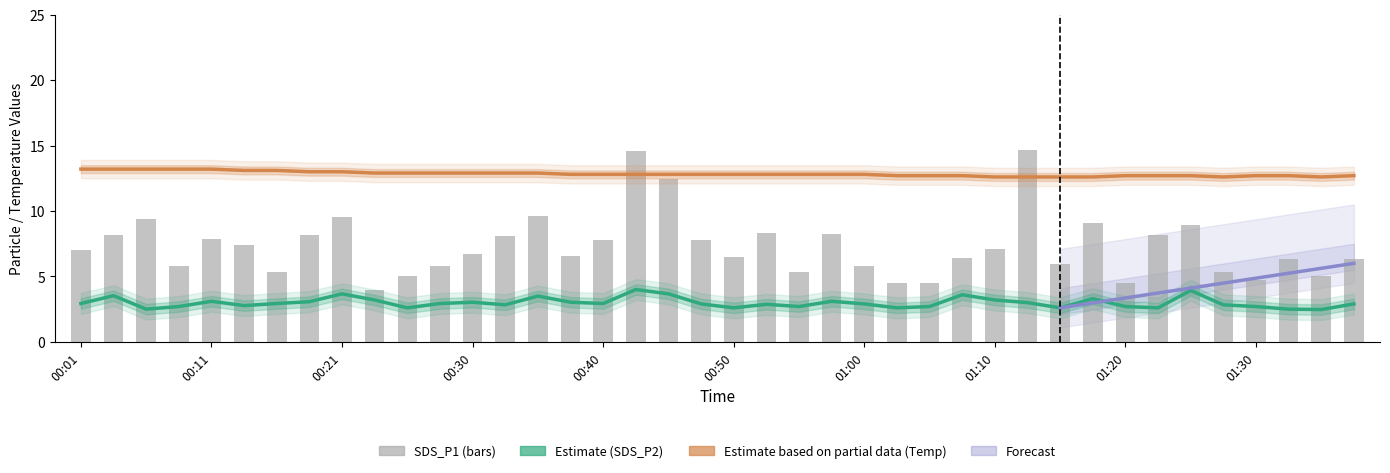

At 23, list the series in order from largest to smallest.

Temp (Partial Estimate), SDS_P1, SDS_P2 (Estimate)